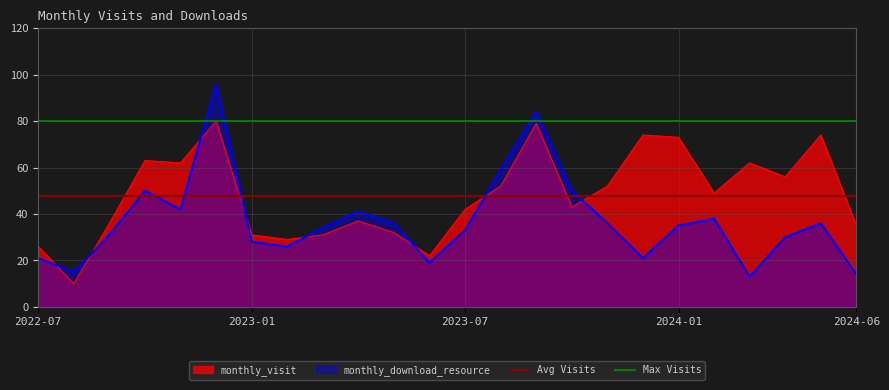

What is the approximate value of monthly_visit at 2022-08?

10